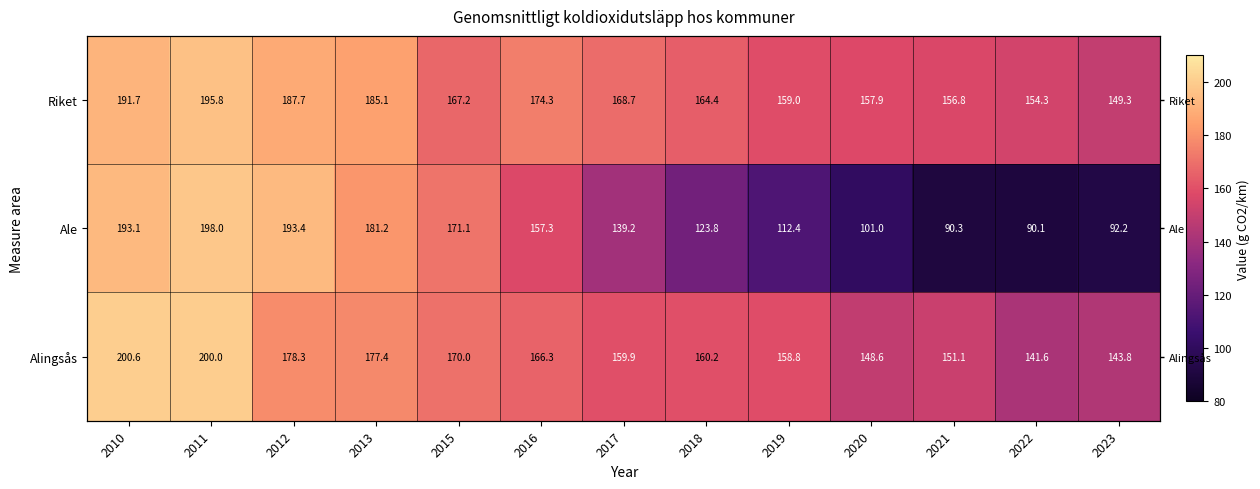

What is the sum of the Alingsås values at 2010 and 2012?

378.9